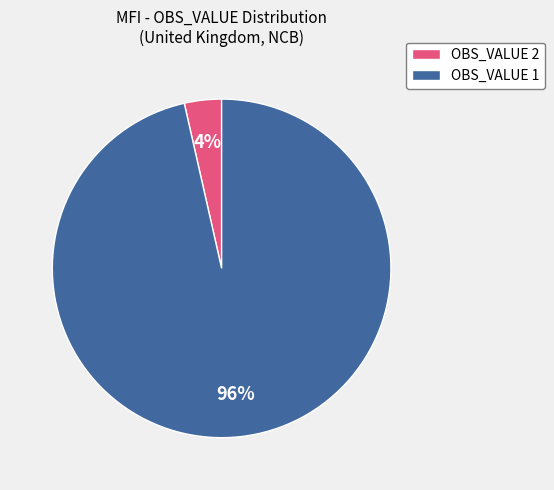

Between OBS_VALUE 1 and OBS_VALUE 2, which is larger?

OBS_VALUE 1